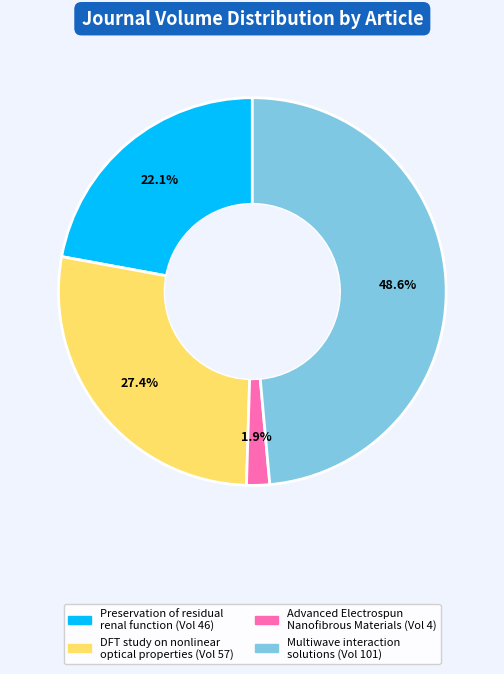

What is the smallest slice in the pie chart?

Advanced Electrospun Nanofibrous Materials